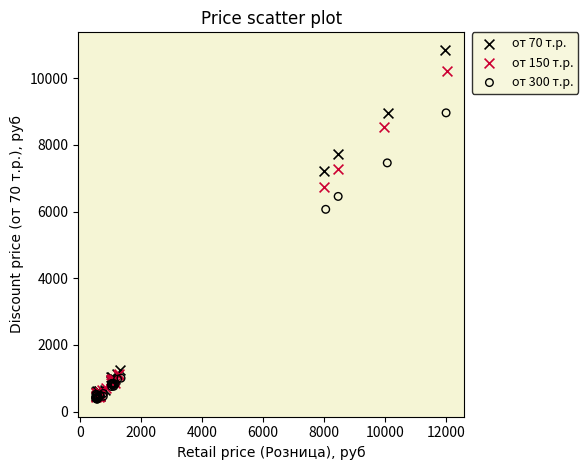

Which series has the largest Y range (max minus min)?

от 70 т.р.